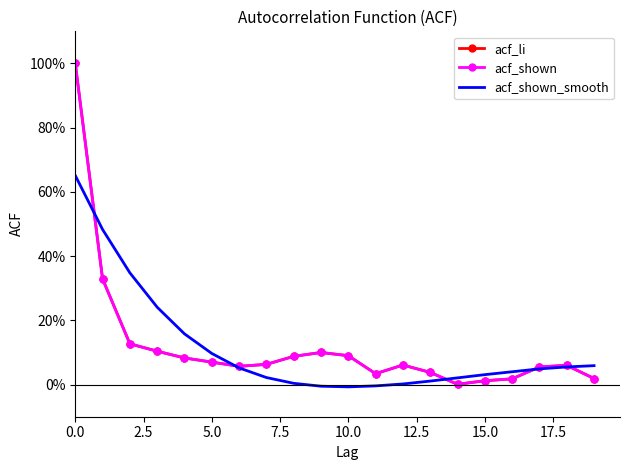

What is the highest value of the acf_shown_smooth series?

0.7